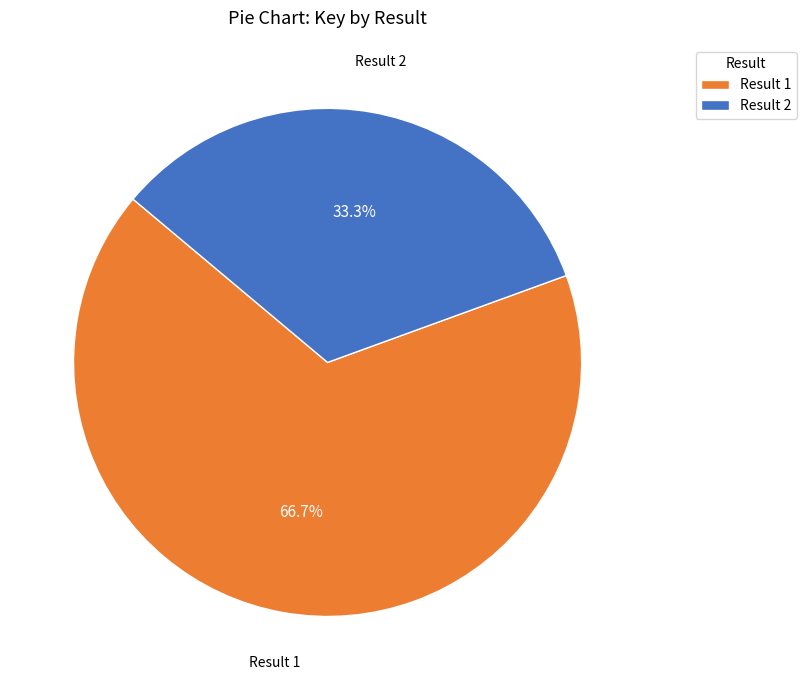

Which slice is the largest?

Result 1